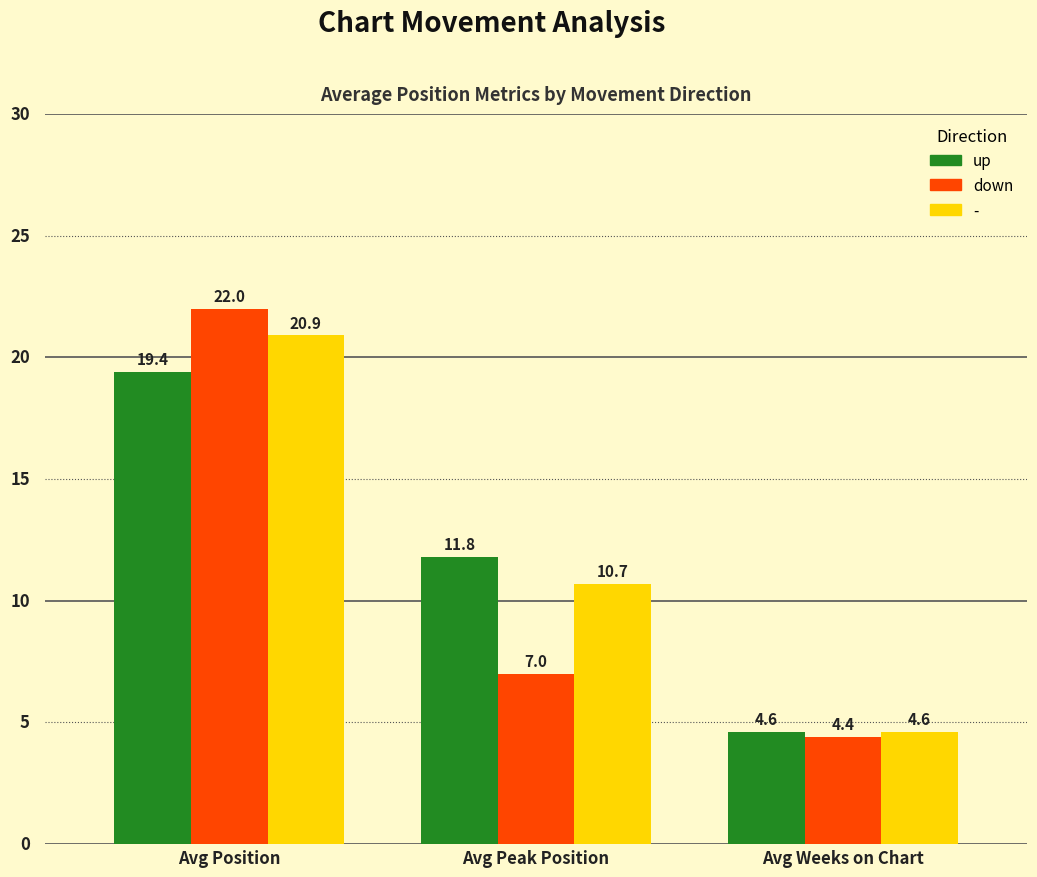

What is the label of the 3rd bar from the left?

Avg Weeks on Chart